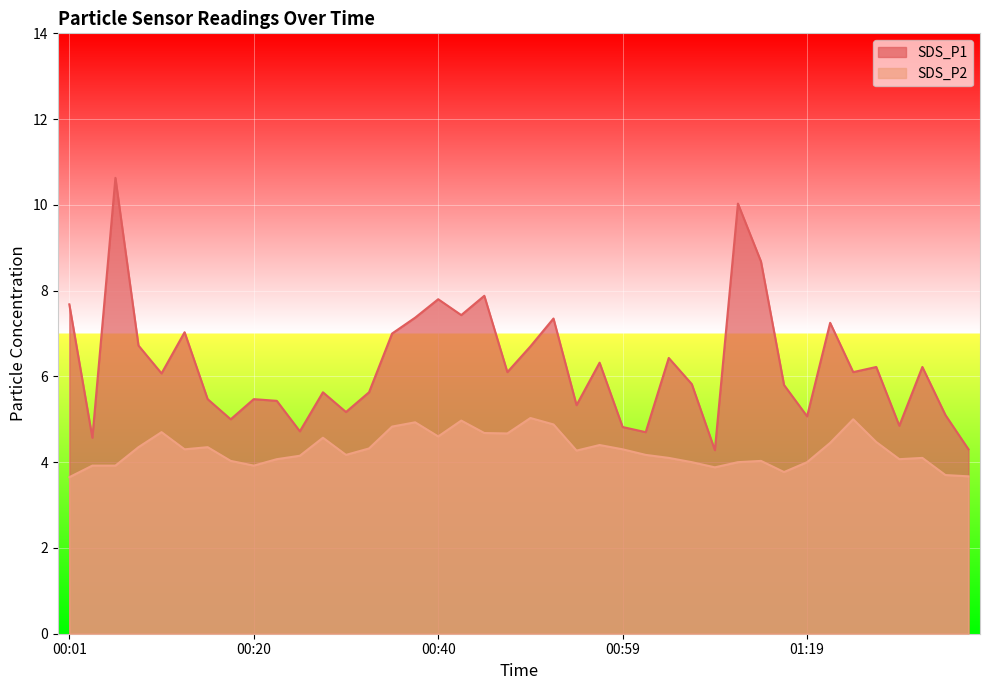

The value of SDS_P2 at 01:27 is 5.9. True or false?

False